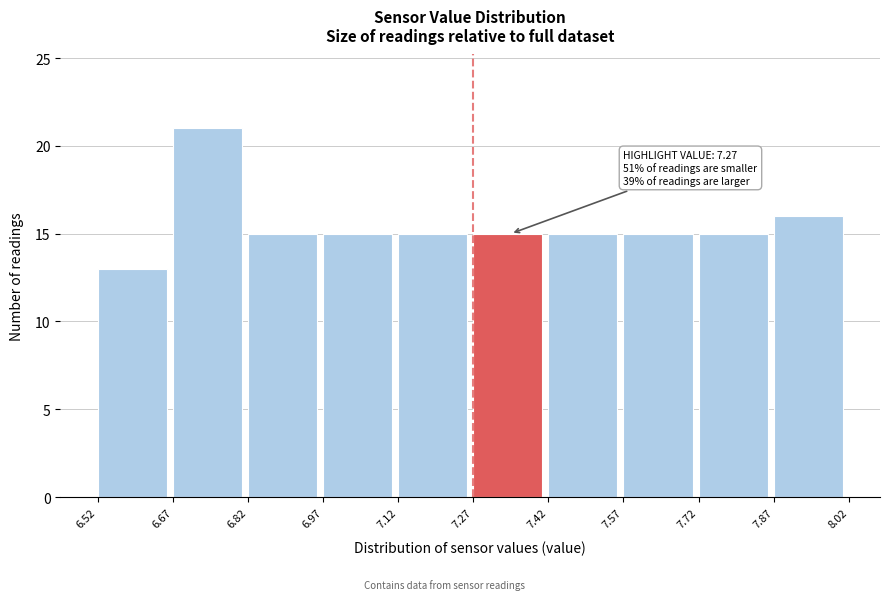

Over which range of the x-axis is the bar tallest?

6.67 to 6.82